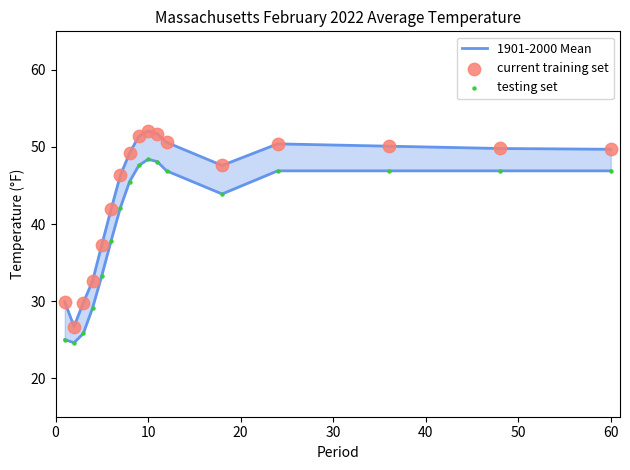

Is the value of current training set at 70 greater than the value of 1901-2000 Mean at 60?

Yes